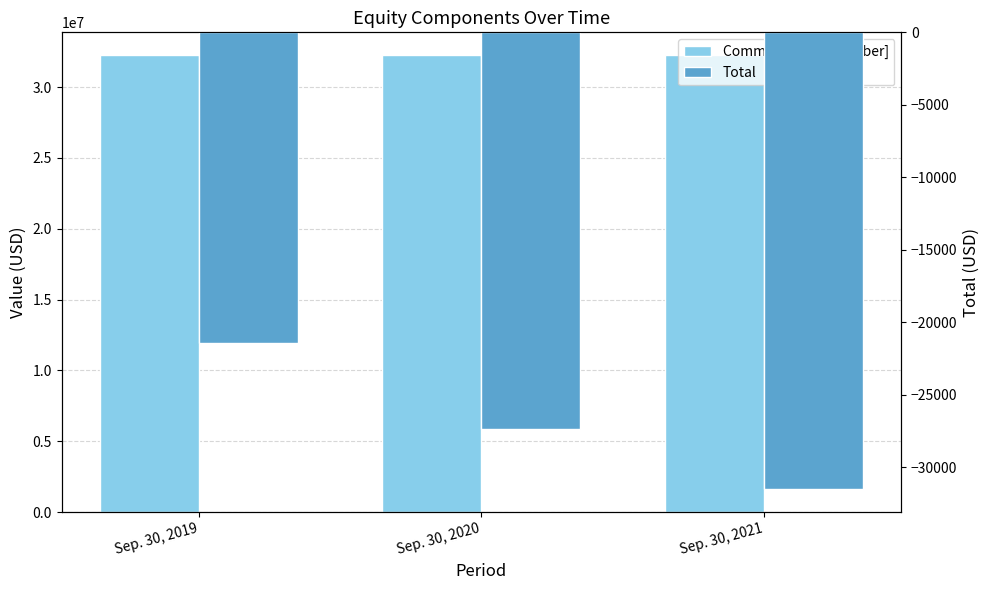

True or false: Total has a value of -31540 at Sep. 30, 2021.

True